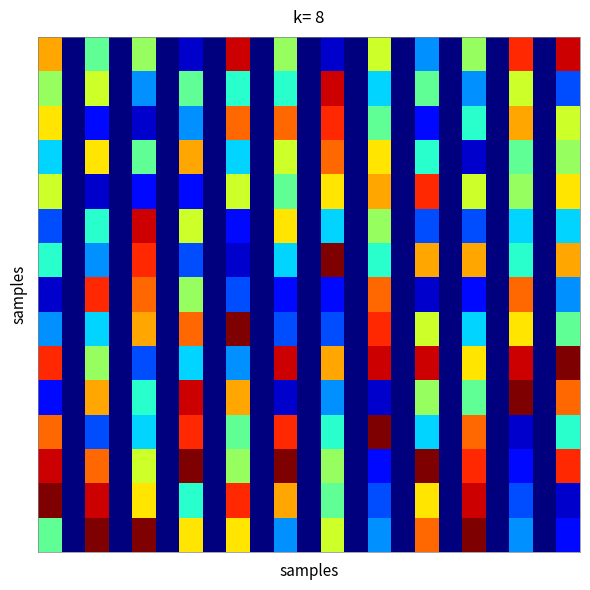

At which category does the chart reach its minimum across all series?

1